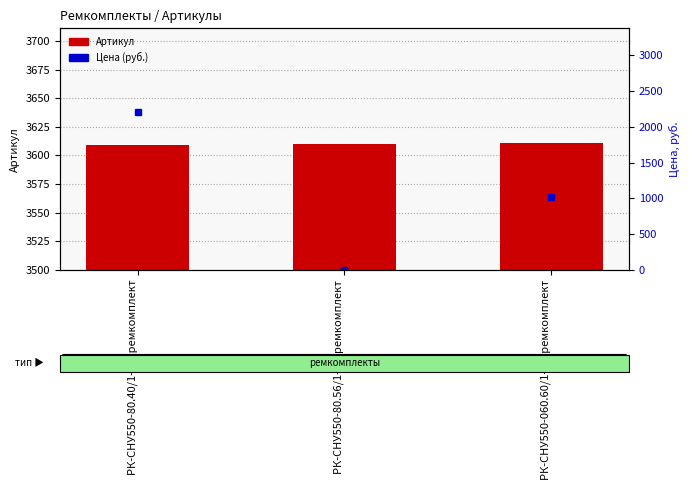

Rank the series by their average value, from lowest to highest.

Цена (руб.), Артикул